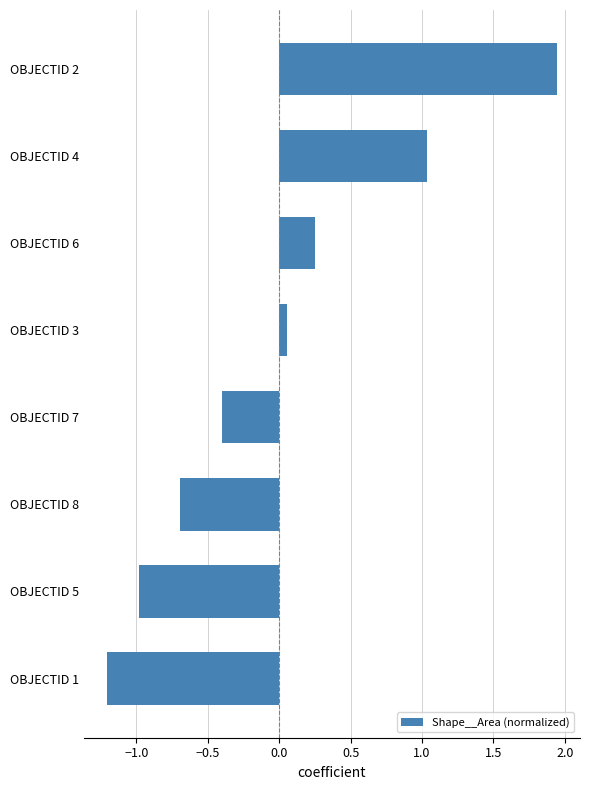

The chart shows a value of -0.4 at OBJECTID 7. True or false?

True